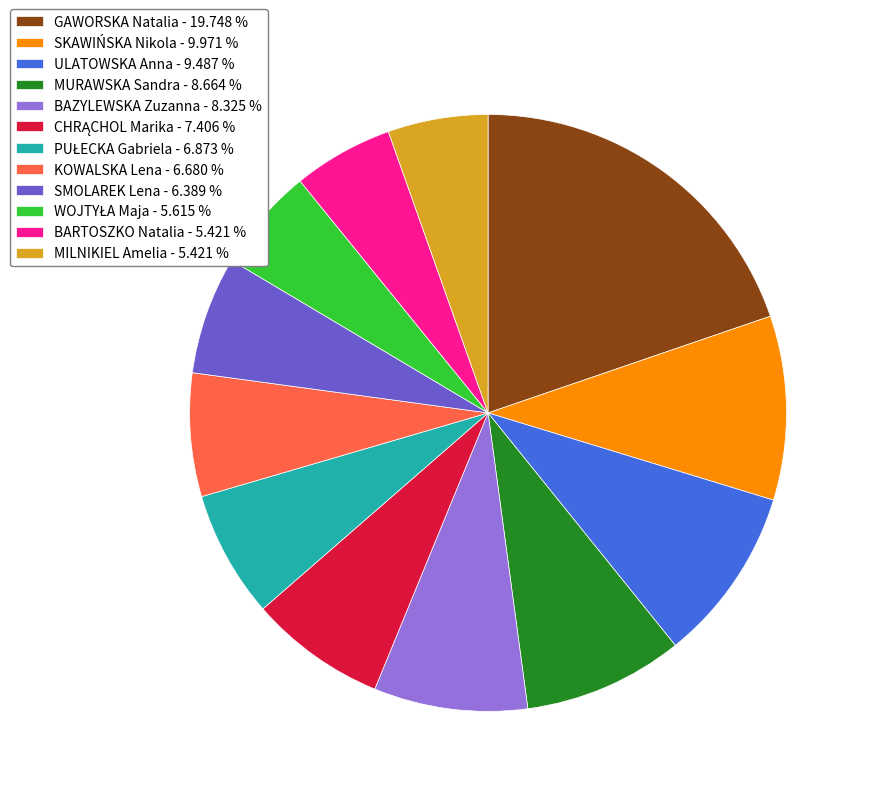

How many slices are in this pie chart?

12